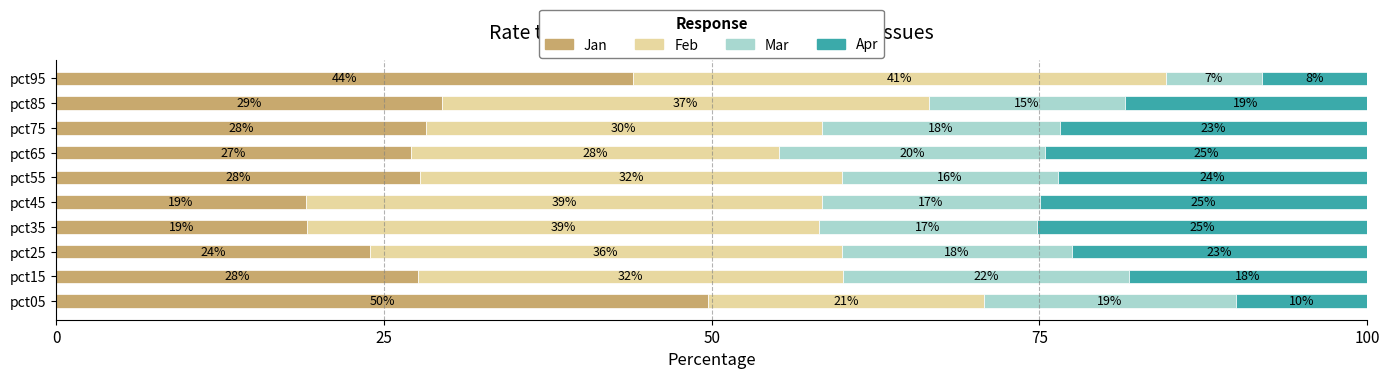

What is the average value of the Jan series?

29.6